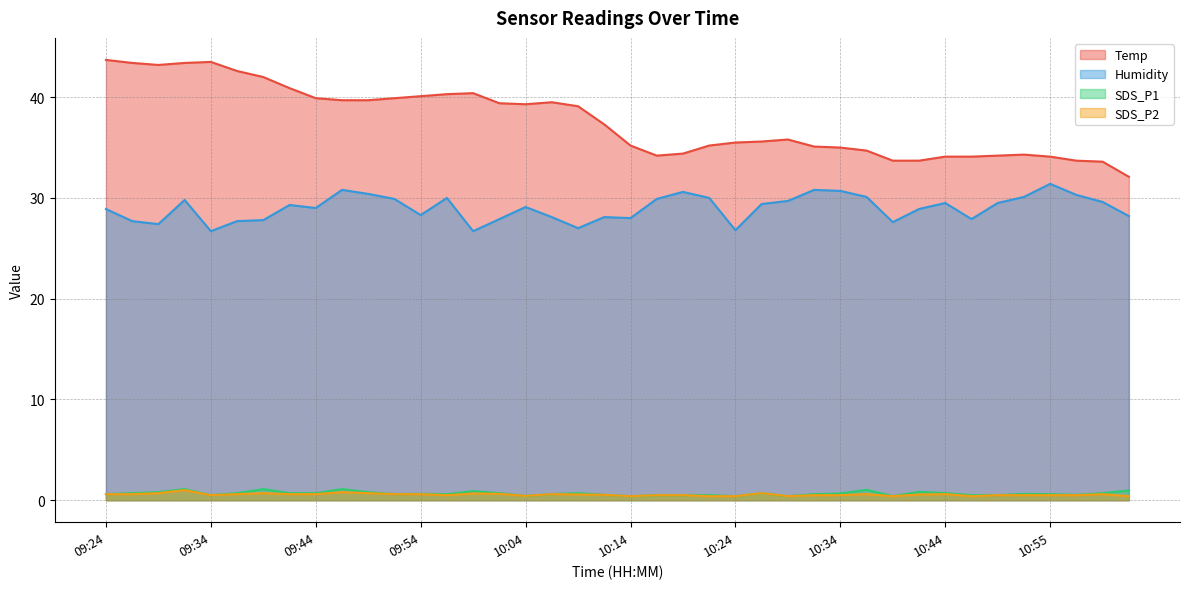

True or false: Humidity has more than 2 points higher than both neighbors.

True